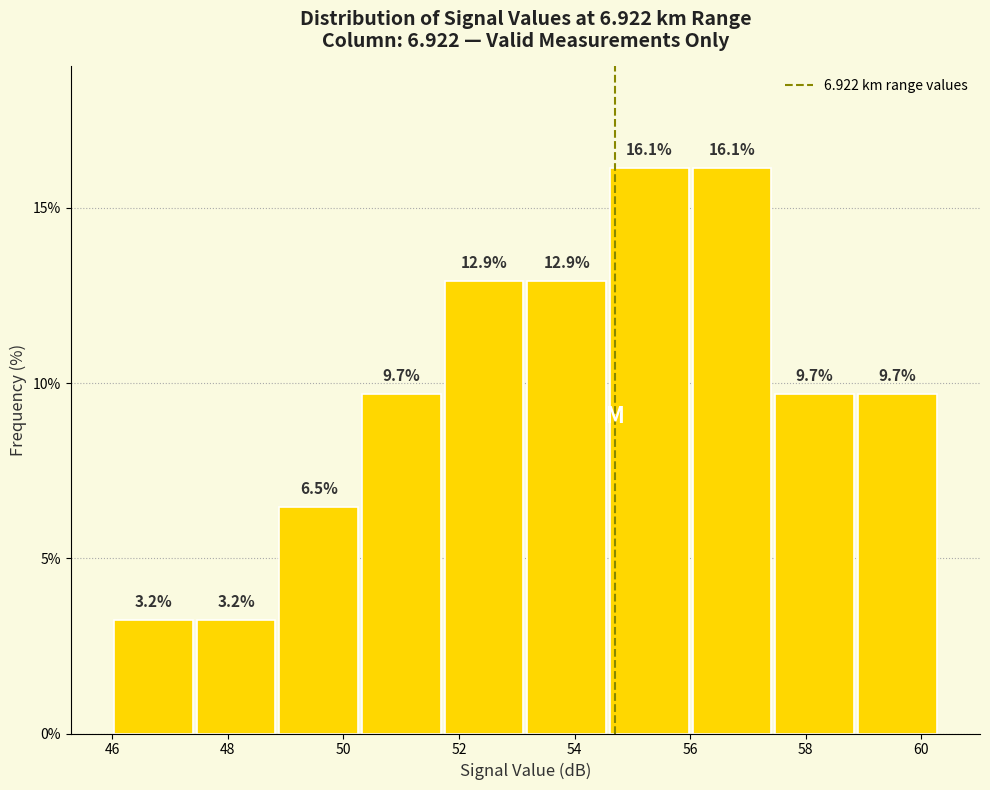

How tall is the bar that spans 57.4 to 58.8 on the x-axis? The bar edges are not printed on the chart, so give them approximately, as read against the axis.

9.7